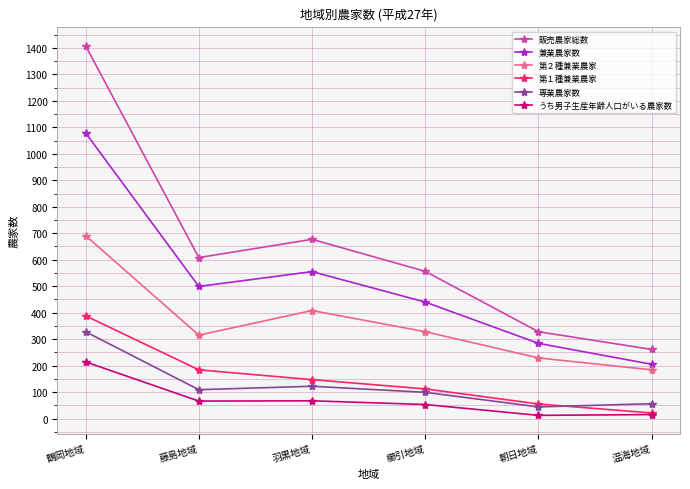

Which category has the highest value in the 販売農家総数 series?

鶴岡地域